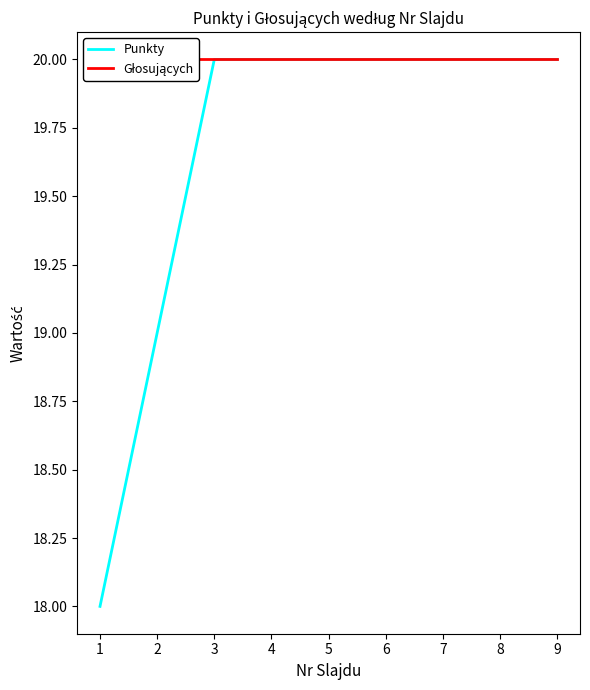

True or false: Punkty has more than 1 points higher than both neighbors.

False